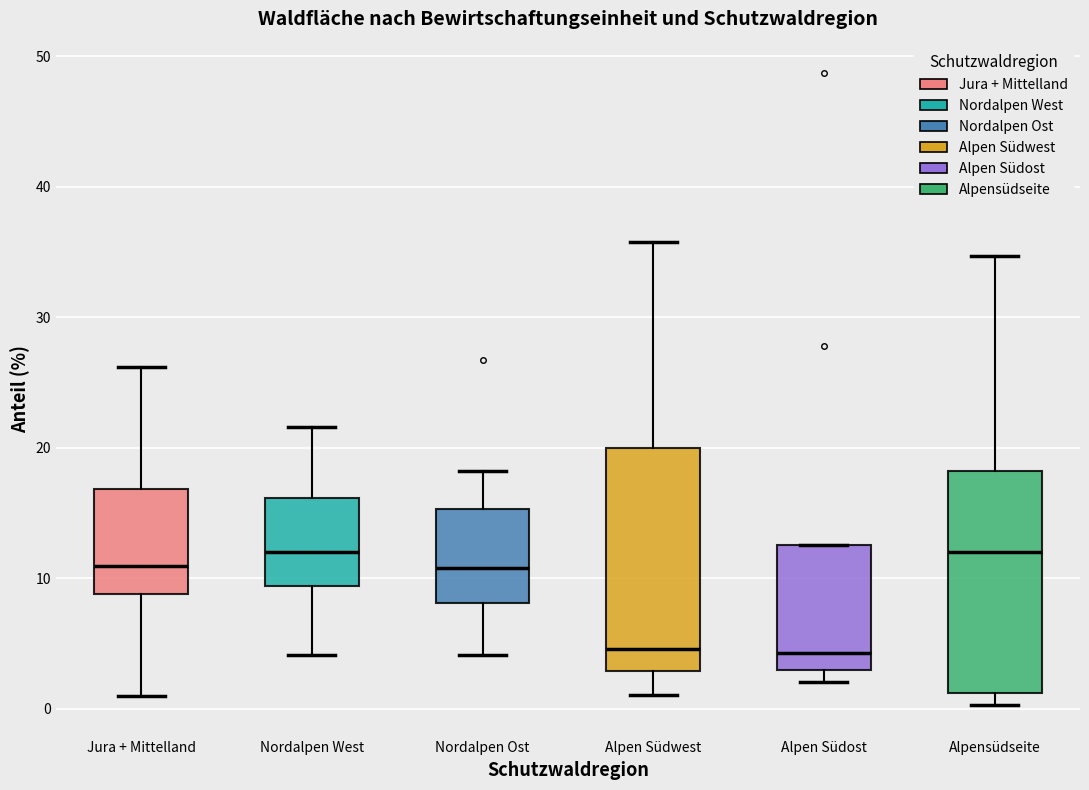

Reading left to right, transcribe this box plot: for each box, give where its median line is, the range the box spans, and where its two whiskers end, as read against the y-axis. The values are not printed on the chart, so give them approximately, as read against the axis.

Jura + Mittelland: median 11, box 9 to 17, whiskers 1 to 26
Nordalpen West: median 12, box 9 to 16, whiskers 4 to 22
Nordalpen Ost: median 11, box 8 to 15, whiskers 4 to 18
Alpen Südwest: median 5, box 3 to 20, whiskers 1 to 36
Alpen Südost: median 4, box 3 to 13, whiskers 2 to 13
Alpensüdseite: median 12, box 1 to 18, whiskers 0 to 35